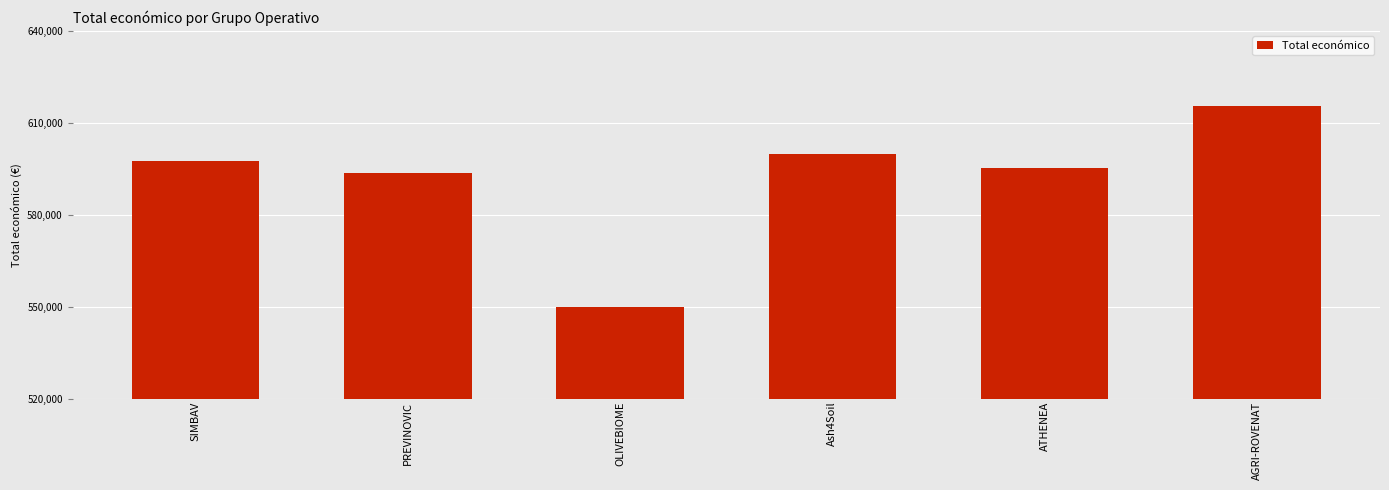

Is it true that the value at PREVINOVIC is 593715?

True